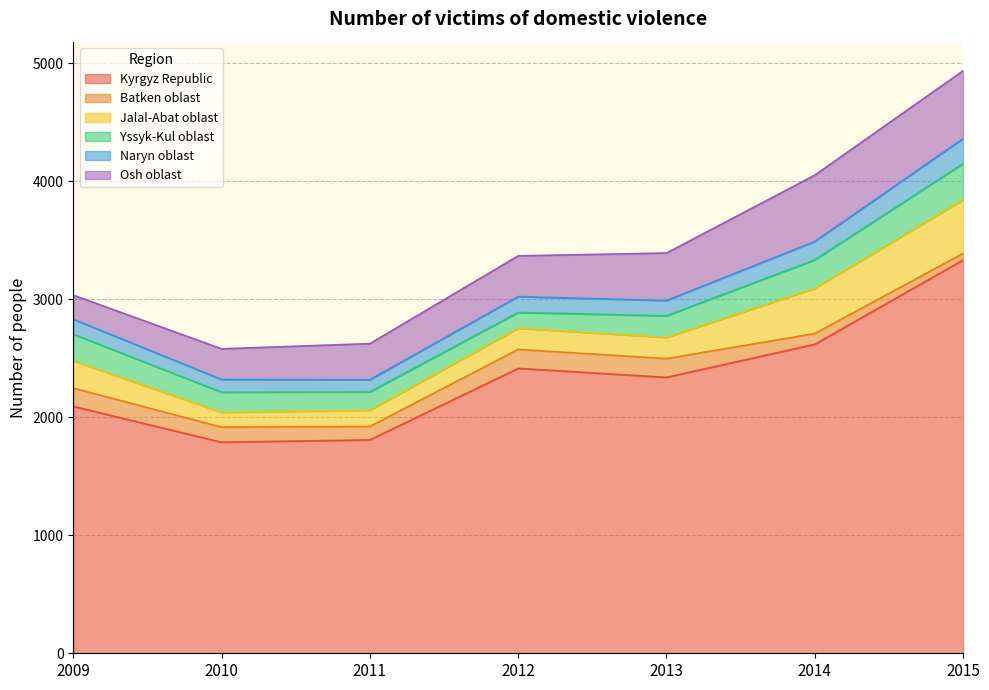

Does the chart have visible grid lines?

Yes